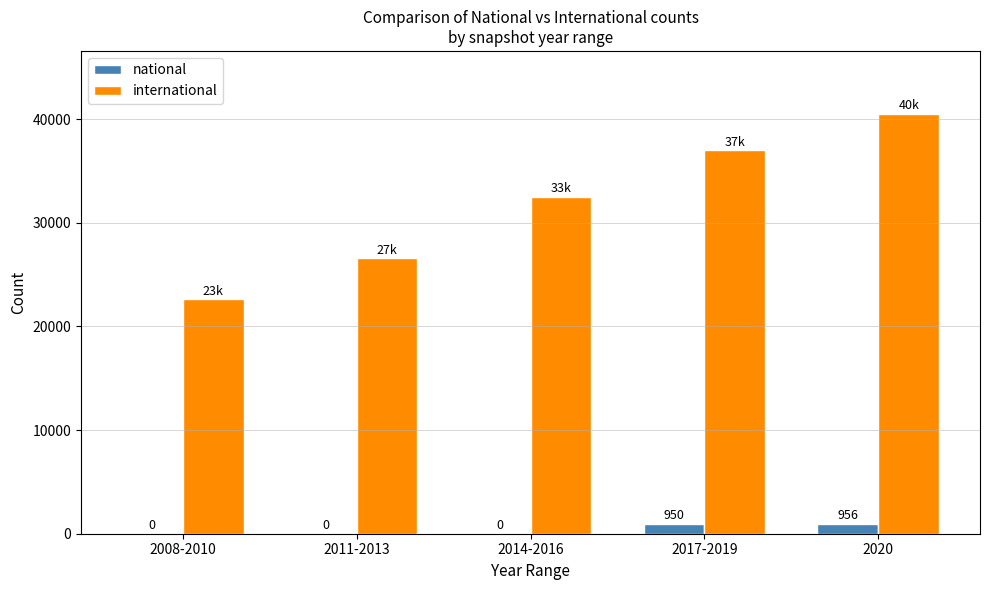

Is it true that international equals 40498 at 2020?

True